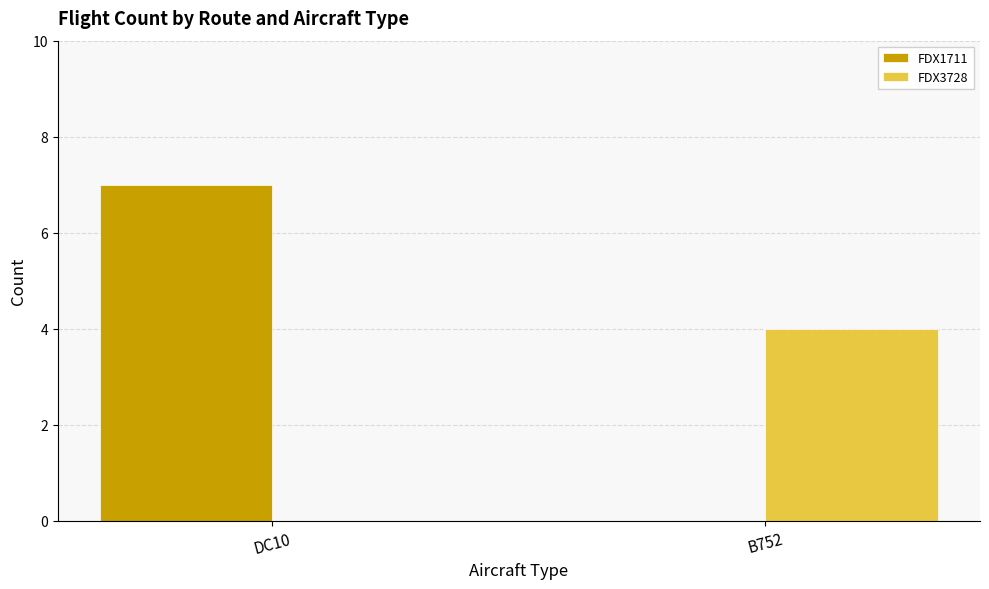

At which label does FDX3728 reach its peak?

B752